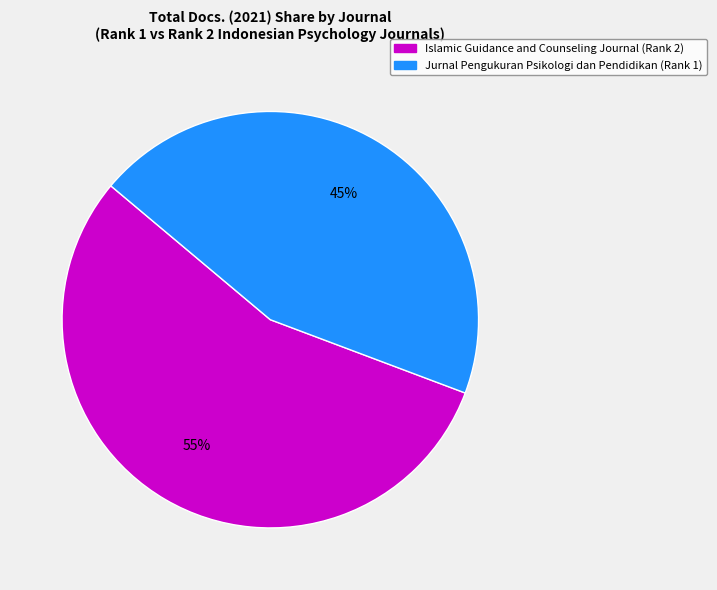

Count the number of slices in the pie.

2